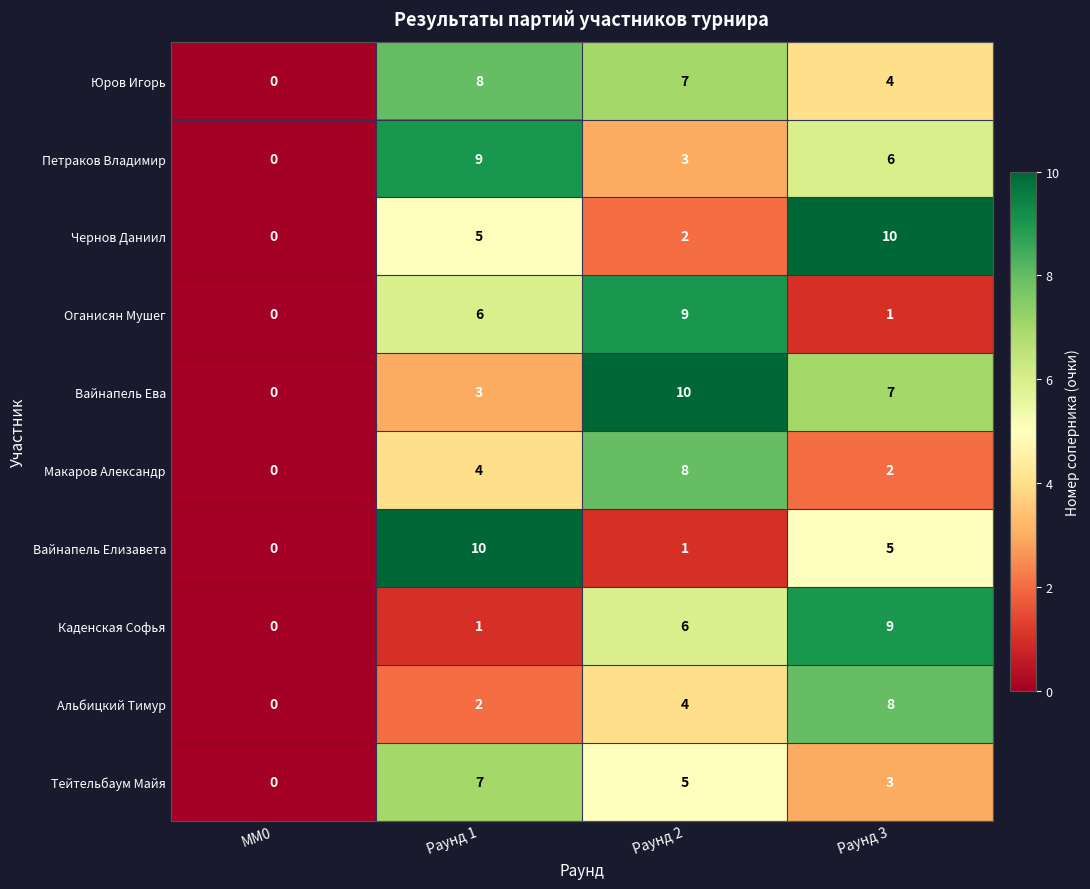

What is the difference between the highest and lowest values at Раунд 2?

9